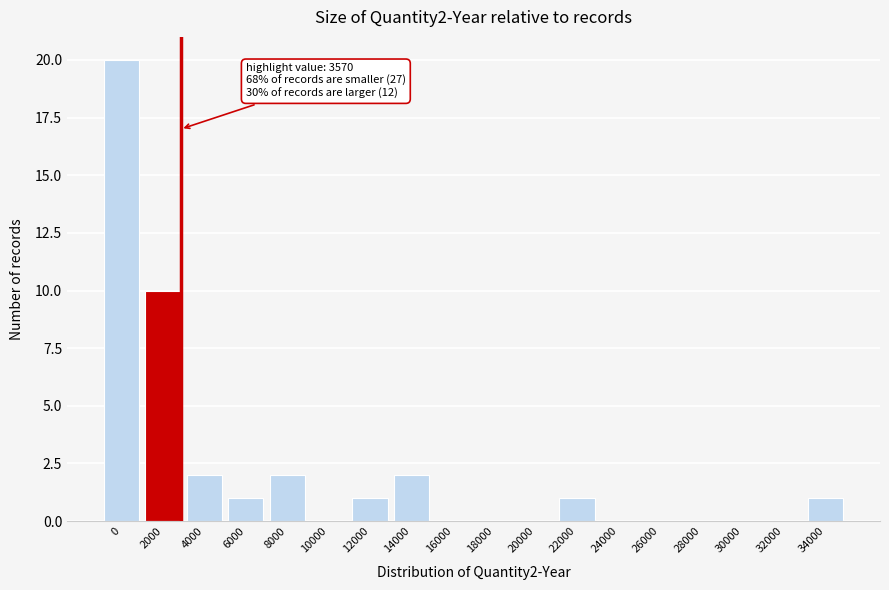

Reading left to right, extract all data points from this chart.

0=20	2000=10	4000=2	6000=1	8000=2	10000=0	12000=1	14000=2	16000=0	18000=0	20000=0	22000=1	24000=0	26000=0	28000=0	30000=0	32000=0	34000=1